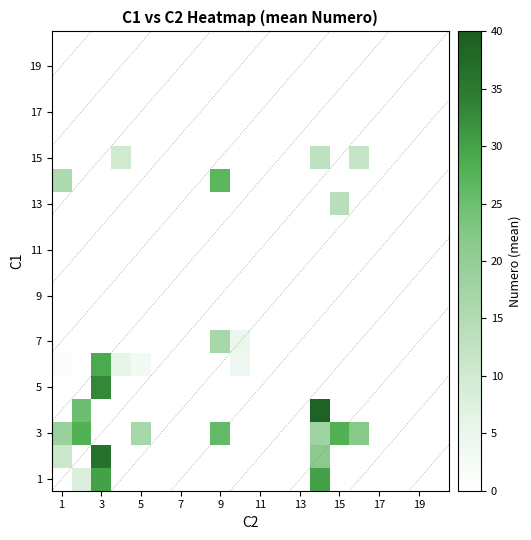

How many distinct data groups are displayed?

20